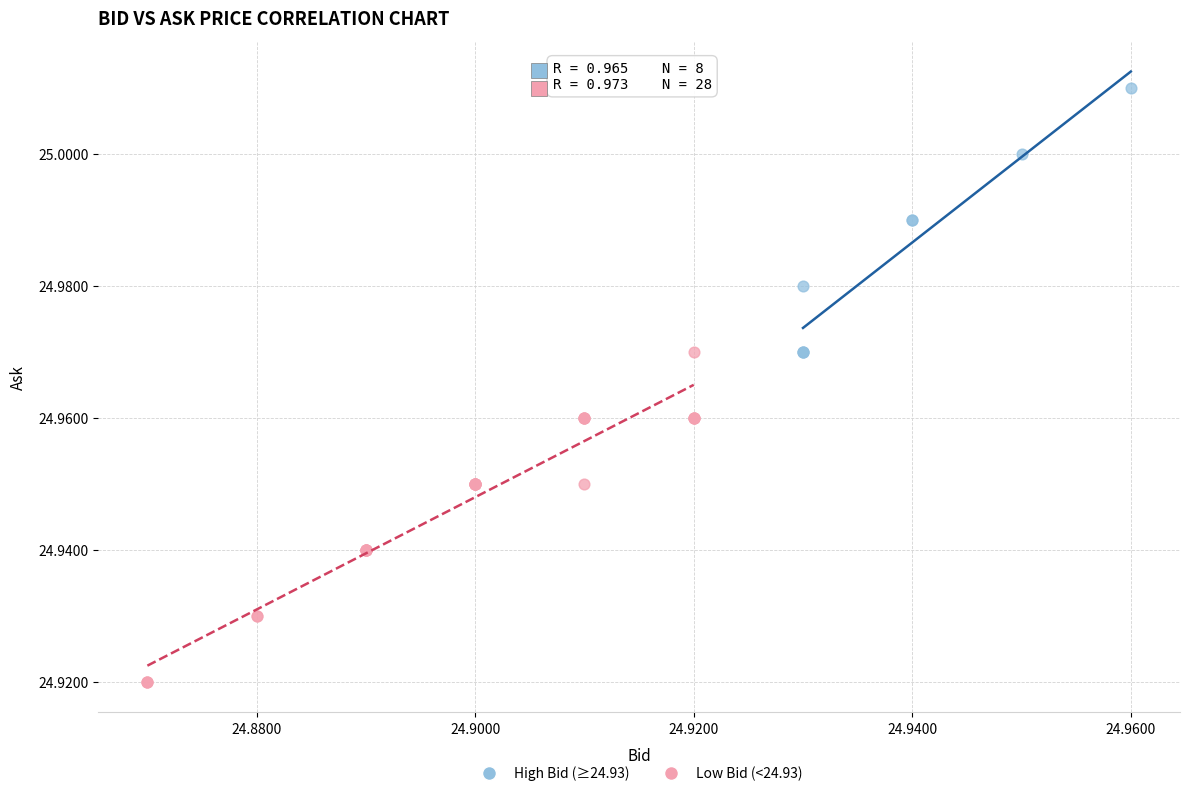

Which series reaches the maximum Y coordinate?

High Bid (≥24.93)